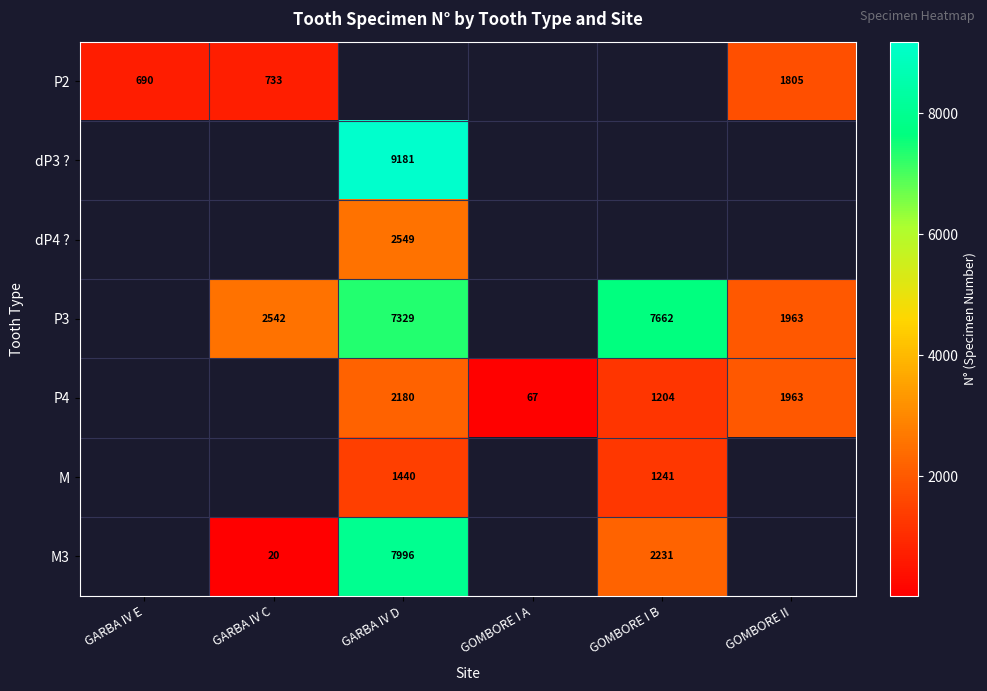

Is it true that P3 equals 2542 at GARBA IV C?

True